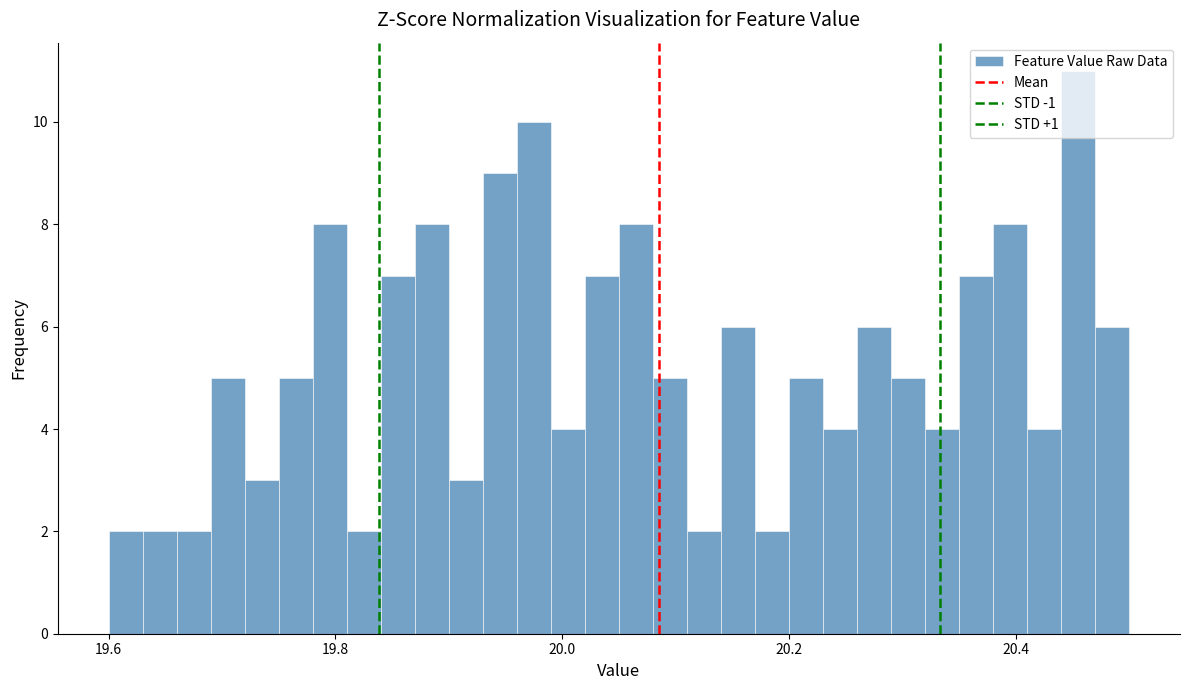

Around what value on the x-axis is the tallest bar? Give the approximate position of its centre, as read against the axis.

20.46